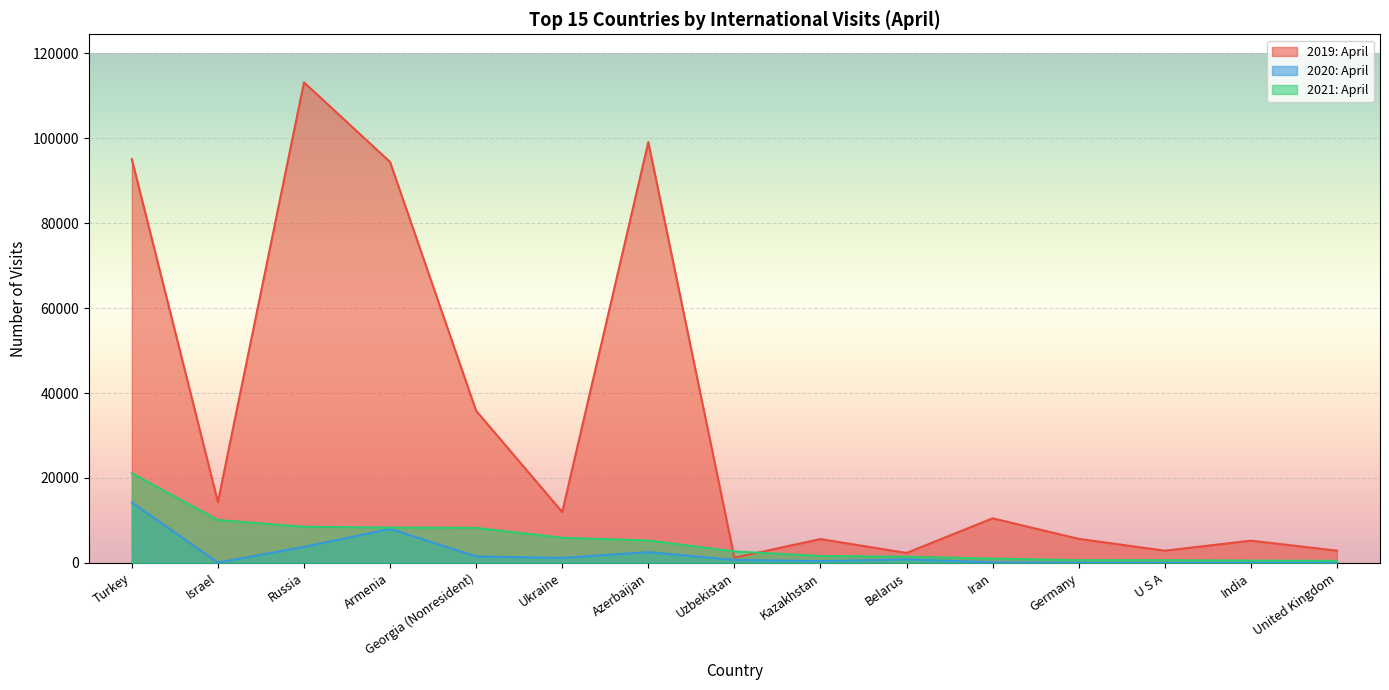

Which category has the lowest value across all series?

India